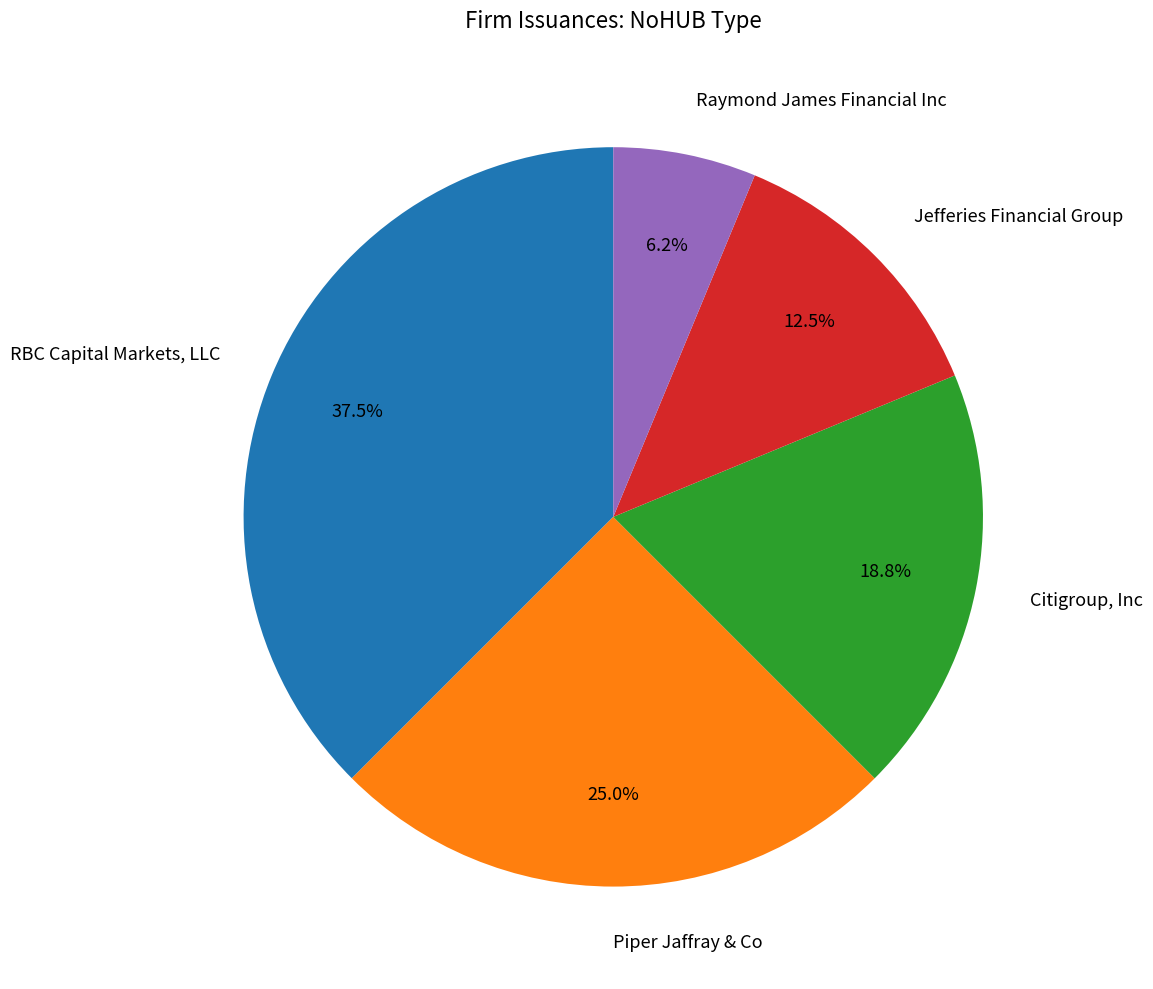

Is there any slice that represents more than half of the pie?

No